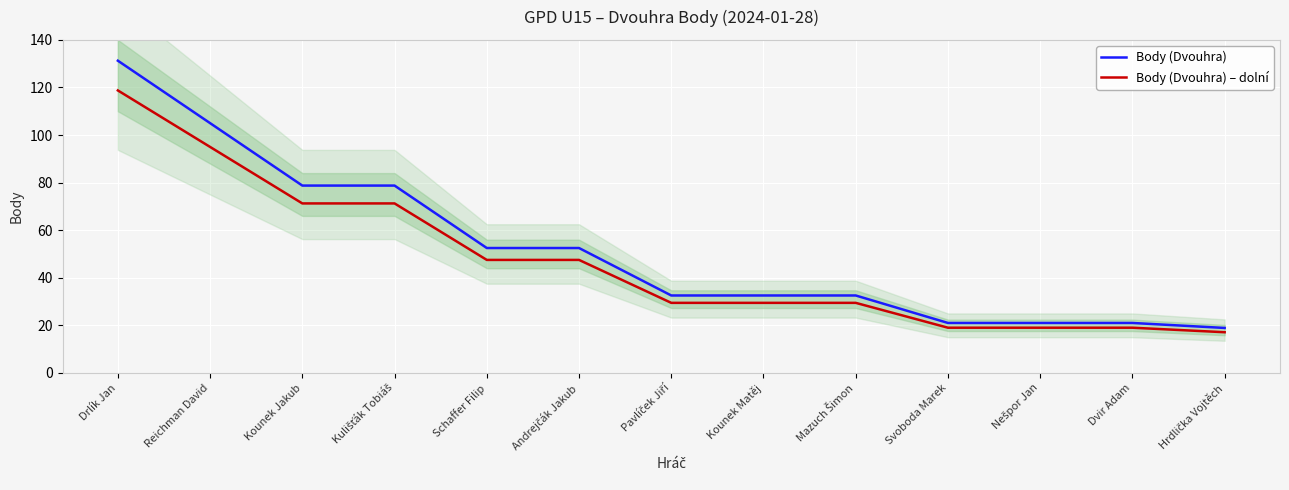

The Body (Dvouhra) series shows 127.4 at Kounek Jakub. True or false?

False